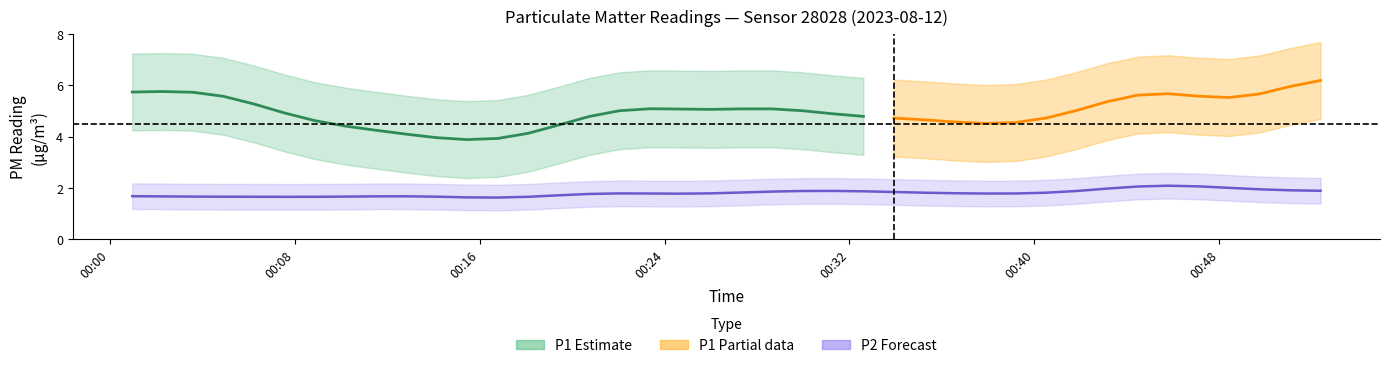

The value of P1 at 32 is 5.6. True or false?

False